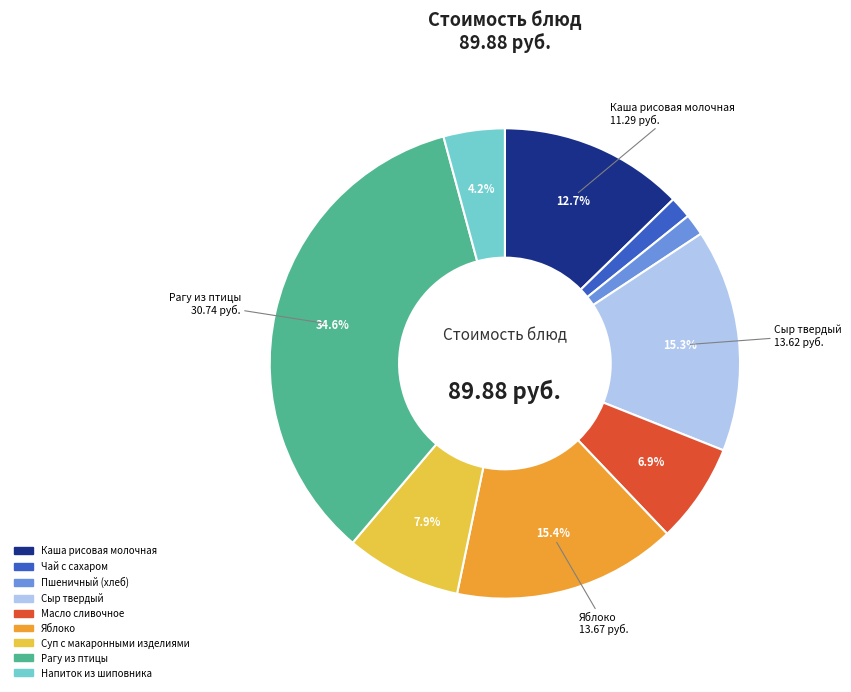

Approximately how many times larger is the value at Сыр твердый compared to Рагу из птицы?

0.4